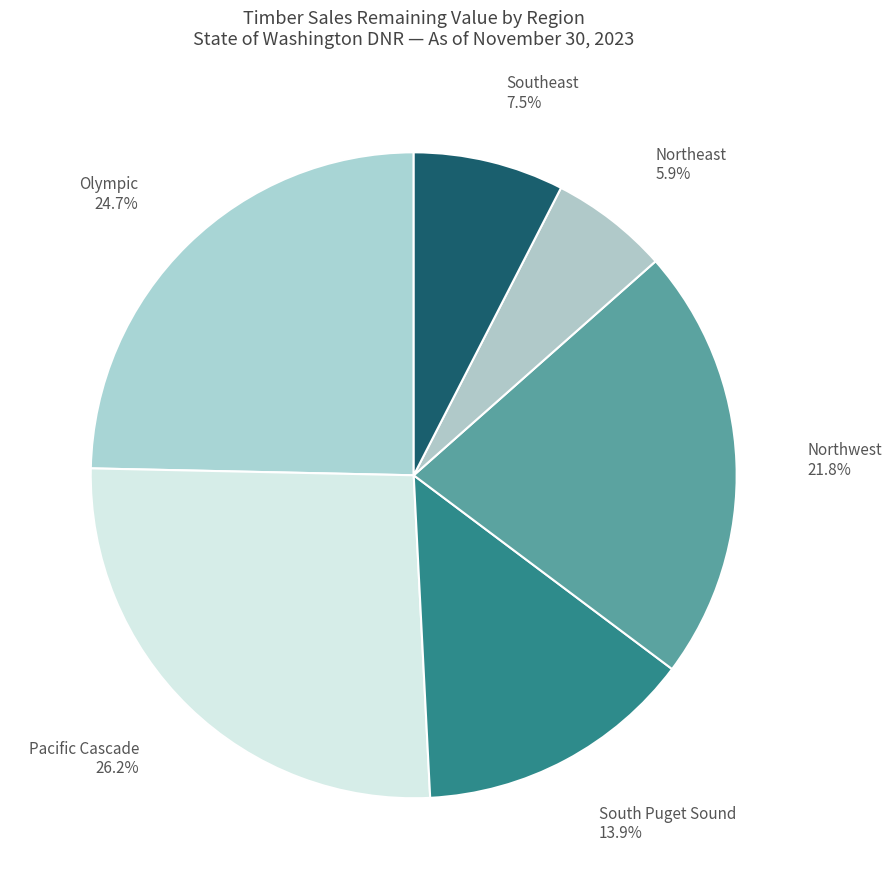

How much of the chart is everything except Olympic?

75.3%